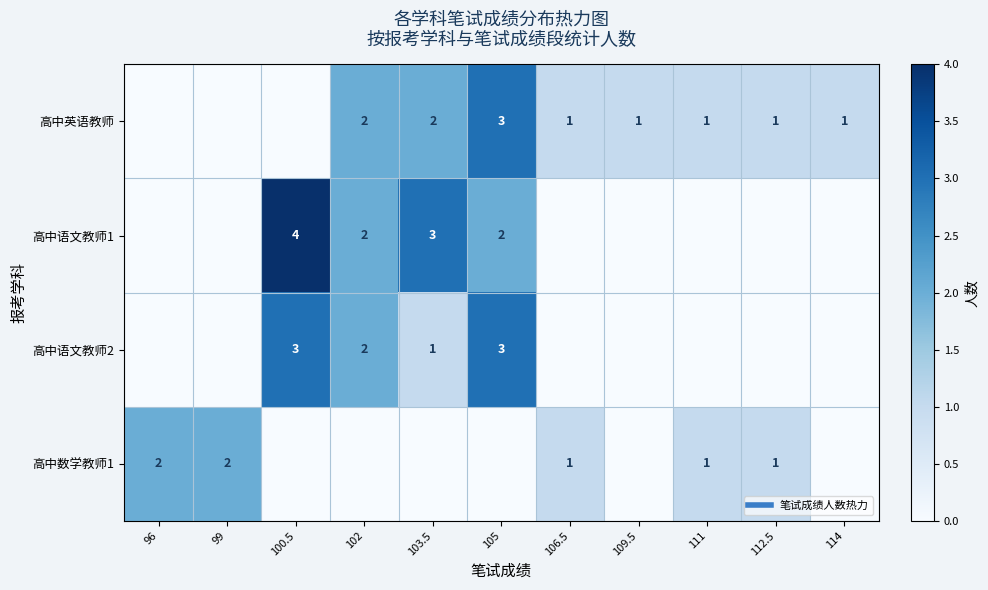

Rank the series by their average value, from lowest to highest.

高中数学教师1, 高中语文教师2, 高中语文教师1, 高中英语教师